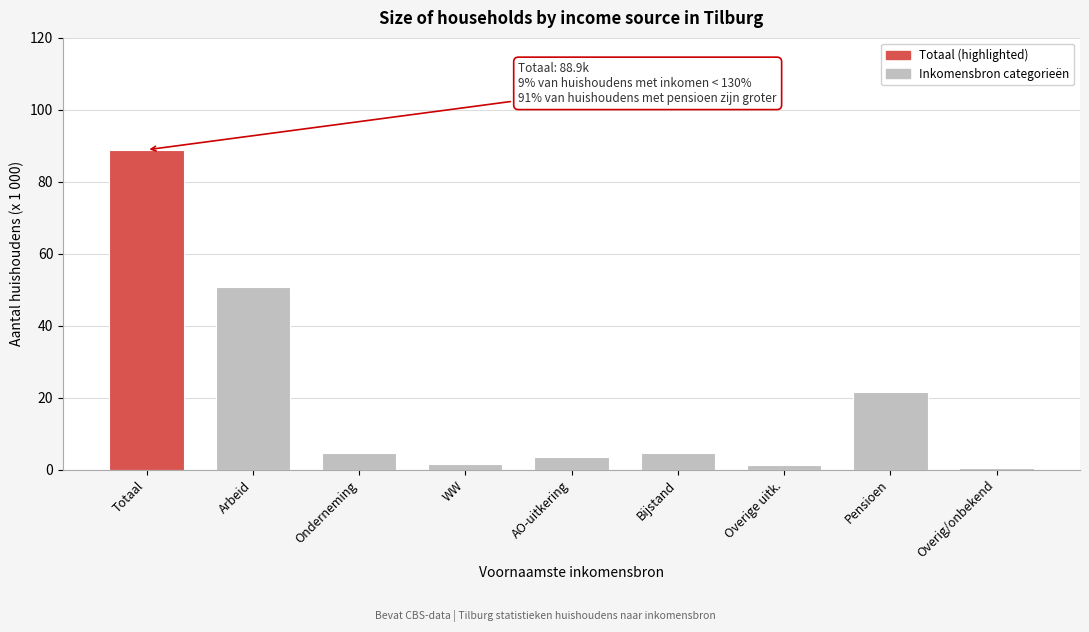

Read the value at Pensioen.

21.7